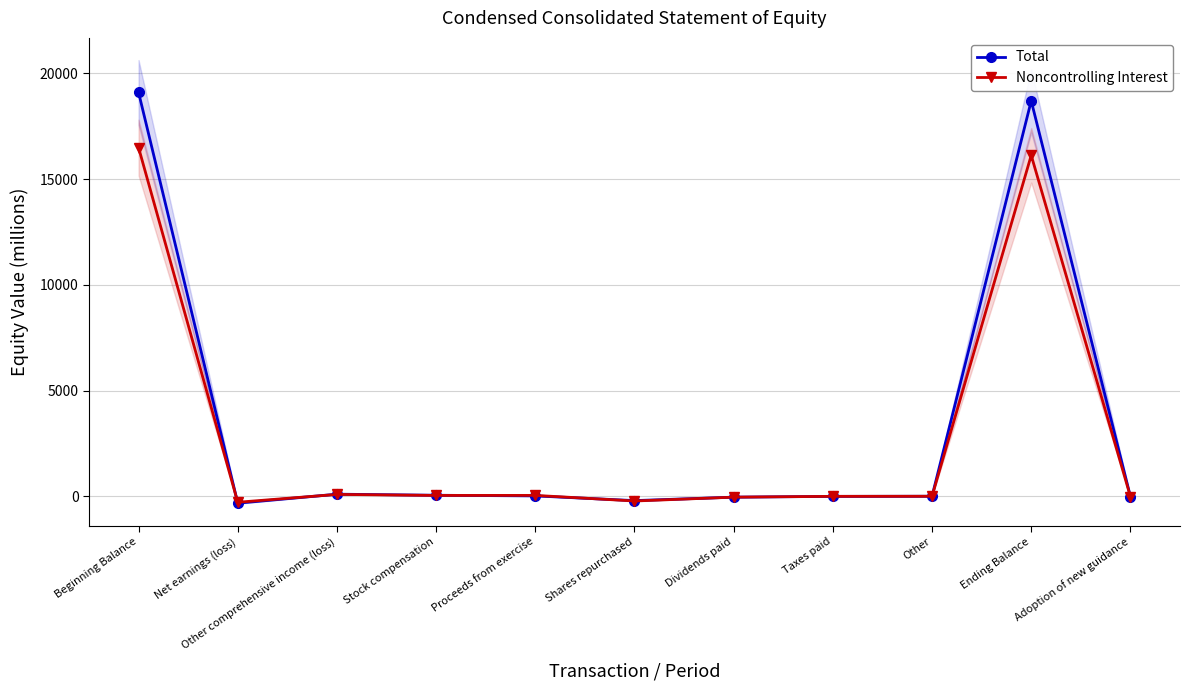

Where is the first local maximum for Total?

Other comprehensive income (loss)